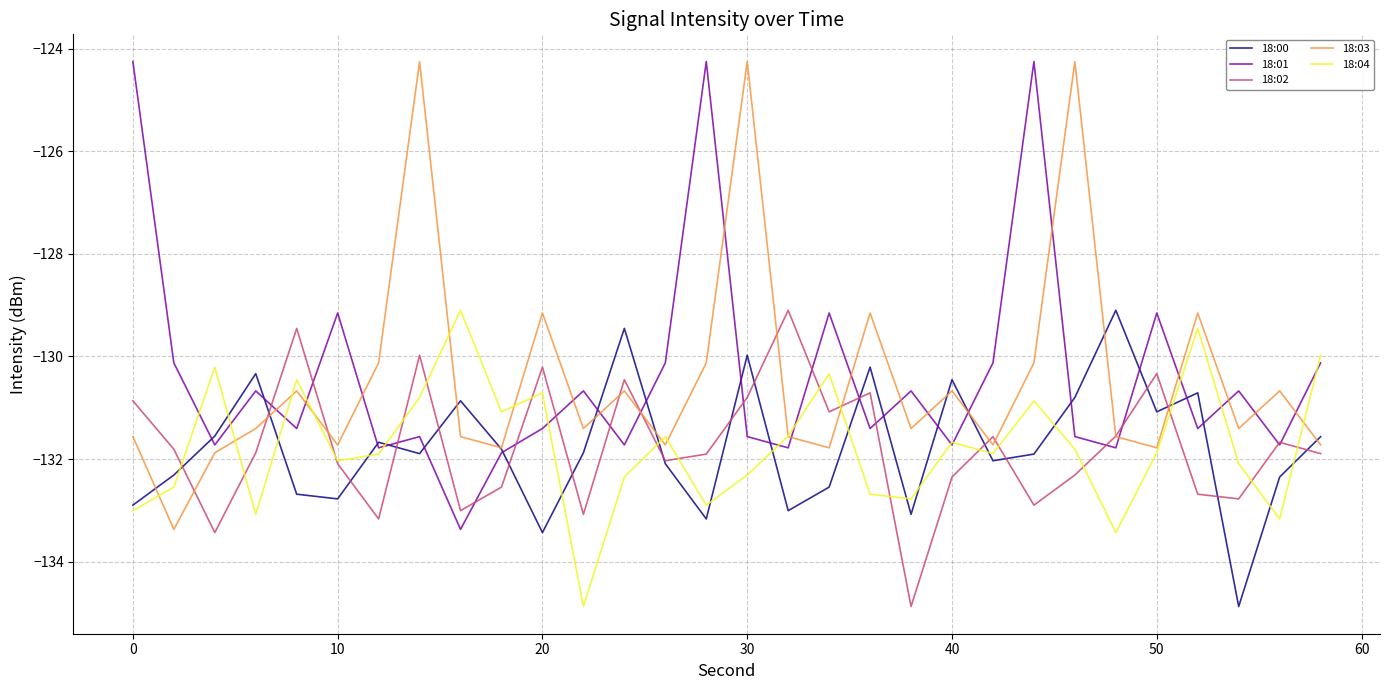

What is the minimum value for 18:00?

-134.9